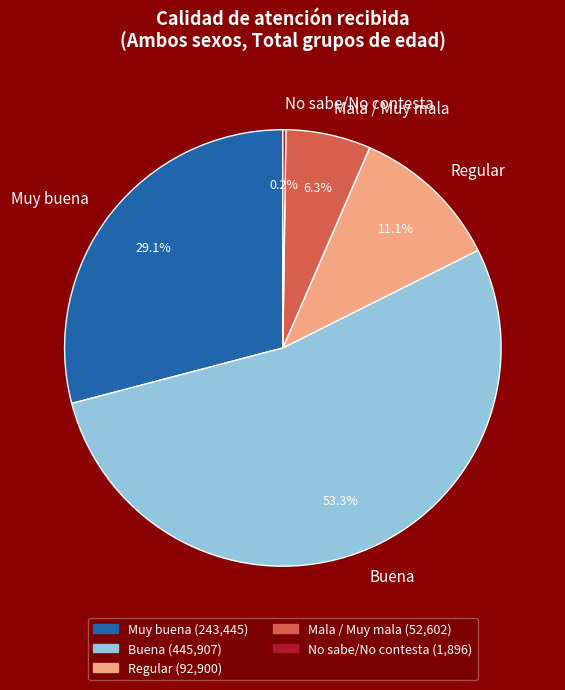

What percentage do Regular and Mala / Muy mala together represent?

17.4%